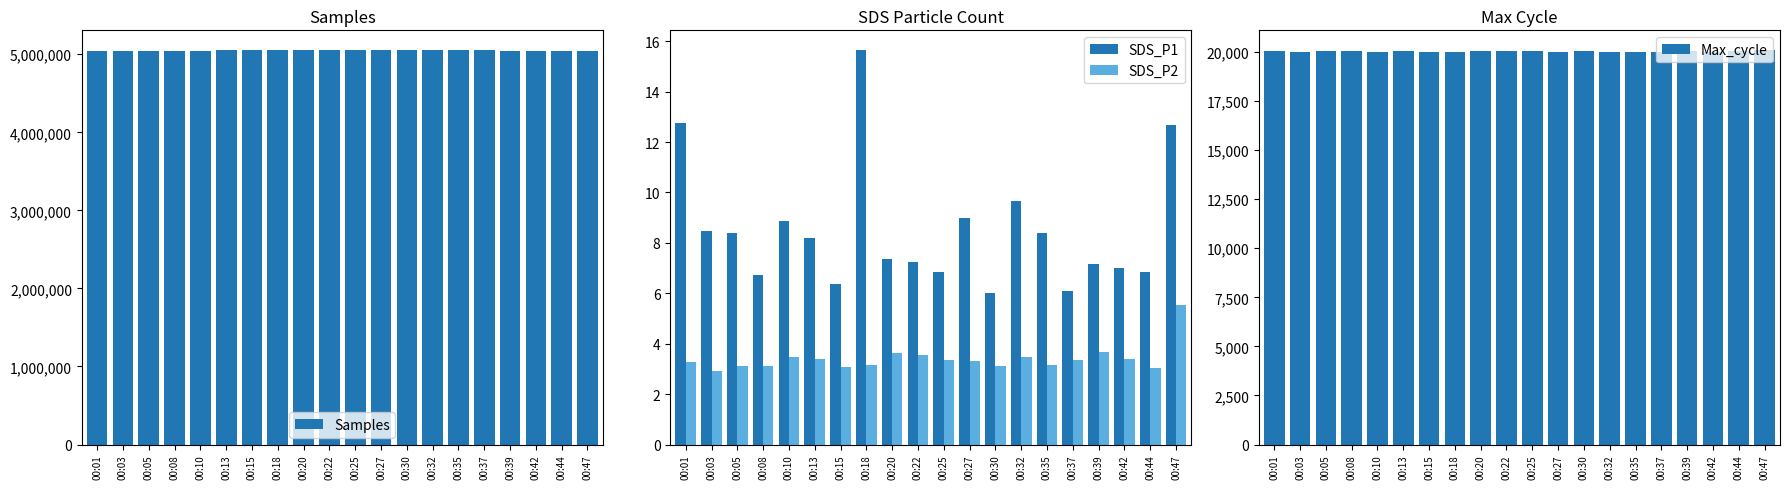

At which category is the sum across all series the highest?

00:27